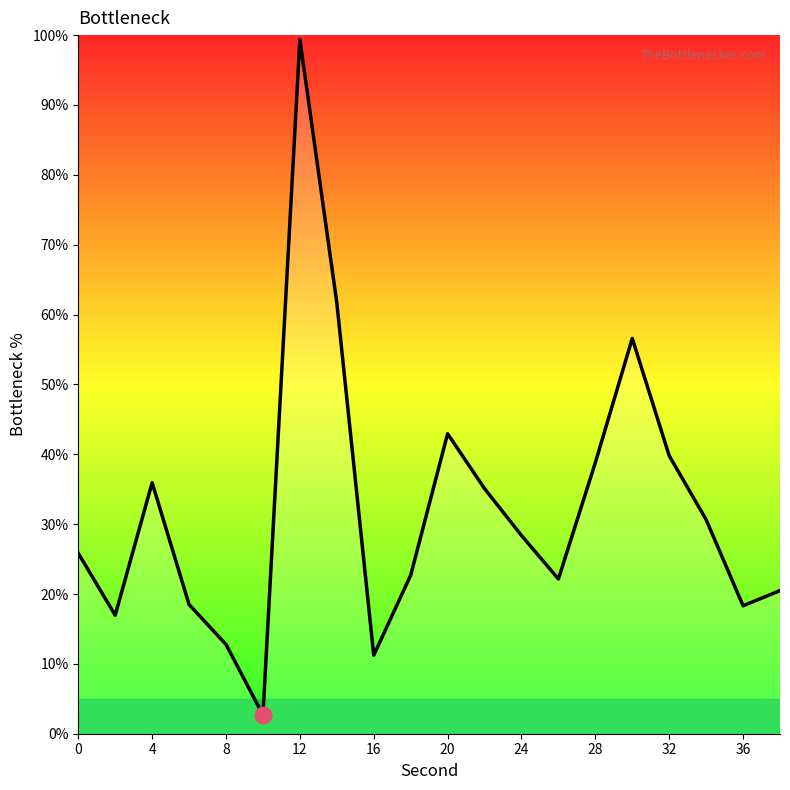

Is this an area chart (filled region under the line)?

No